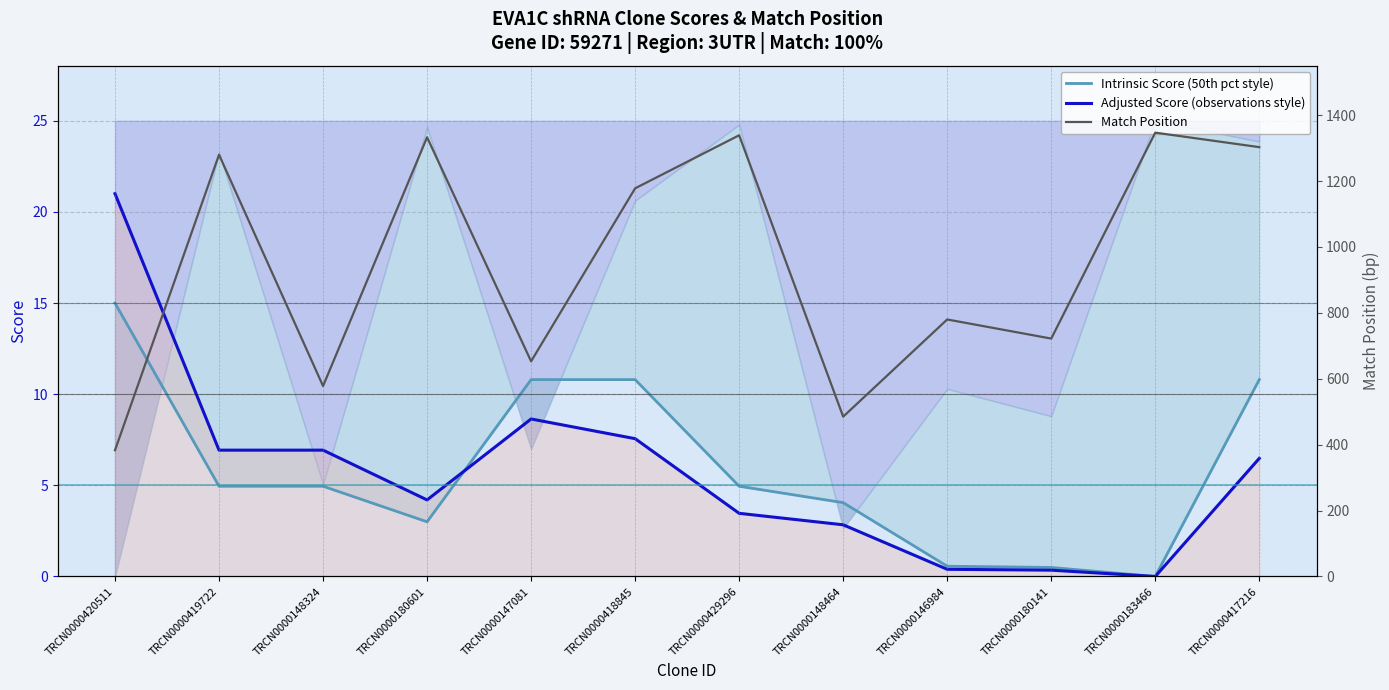

True or false: Intrinsic Score (50th pct style) and Match Position cross at least once.

False